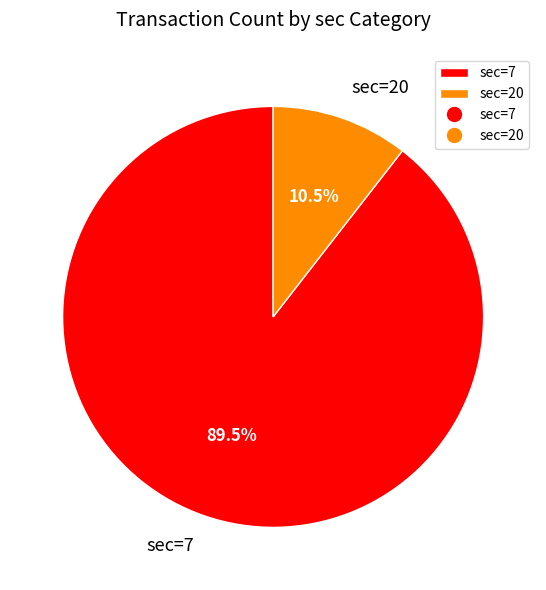

Which category has the biggest portion of the pie?

sec=7